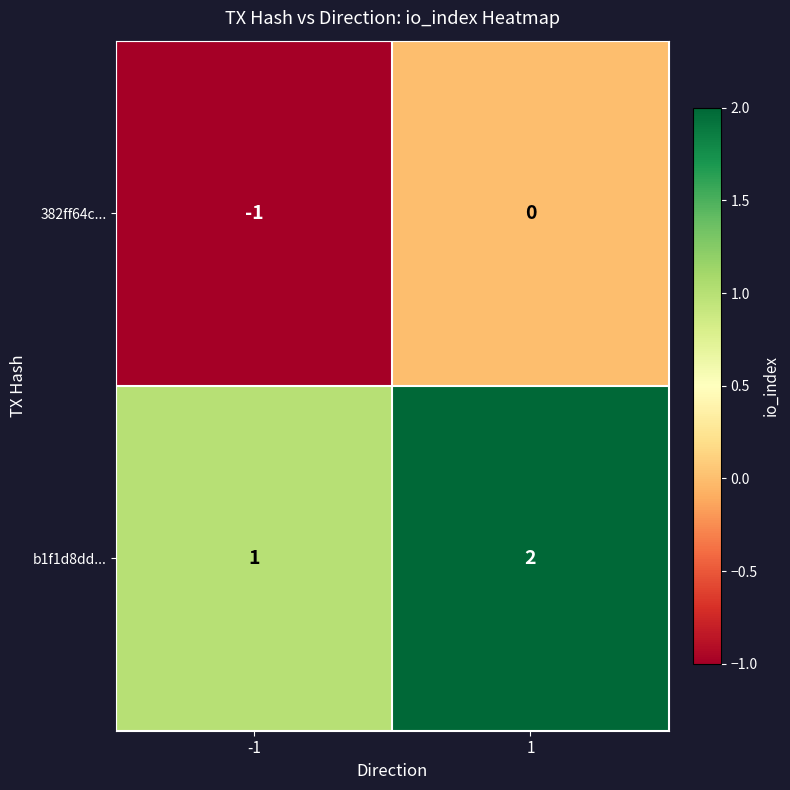

List the series in order of their peak value, highest first.

b1f1d8dd..., 382ff64c...